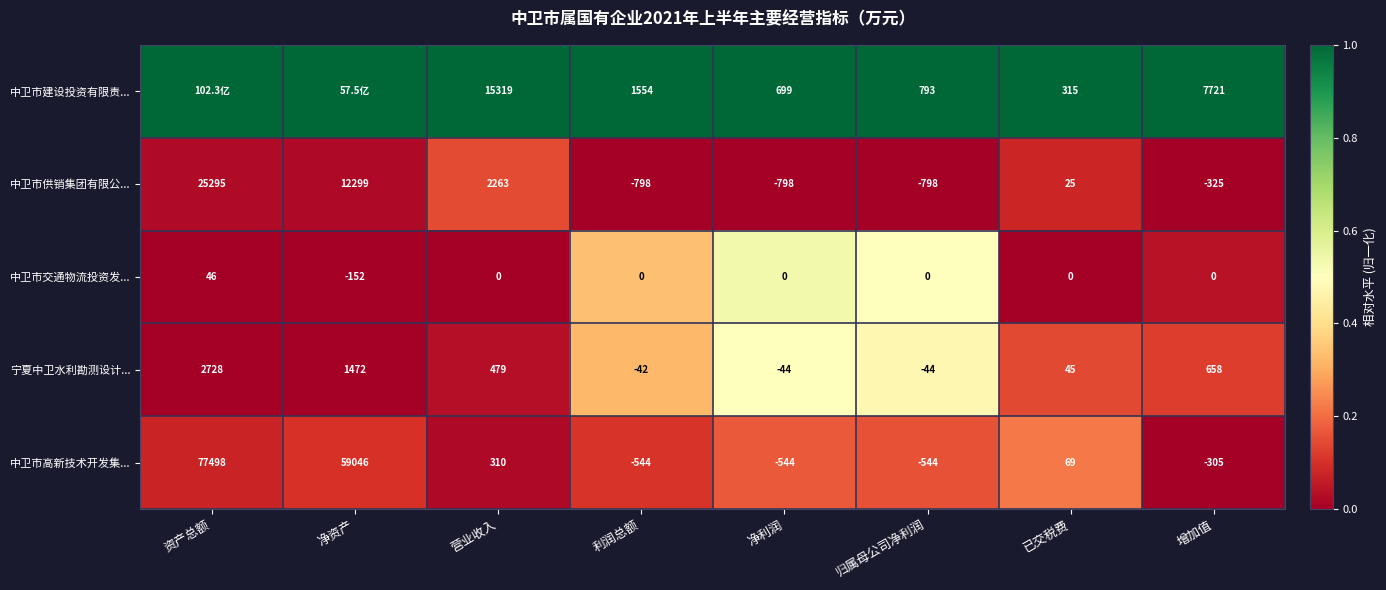

What is the total value across all series at 利润总额?

170